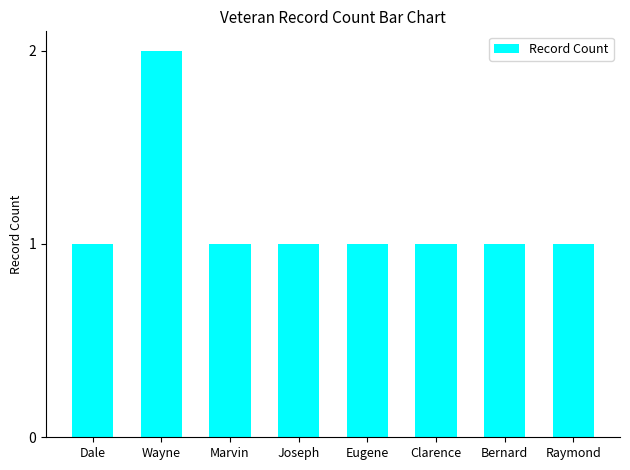

Reading left to right, transcribe all the data shown in this chart.

1	2	1	1	1	1	1	1